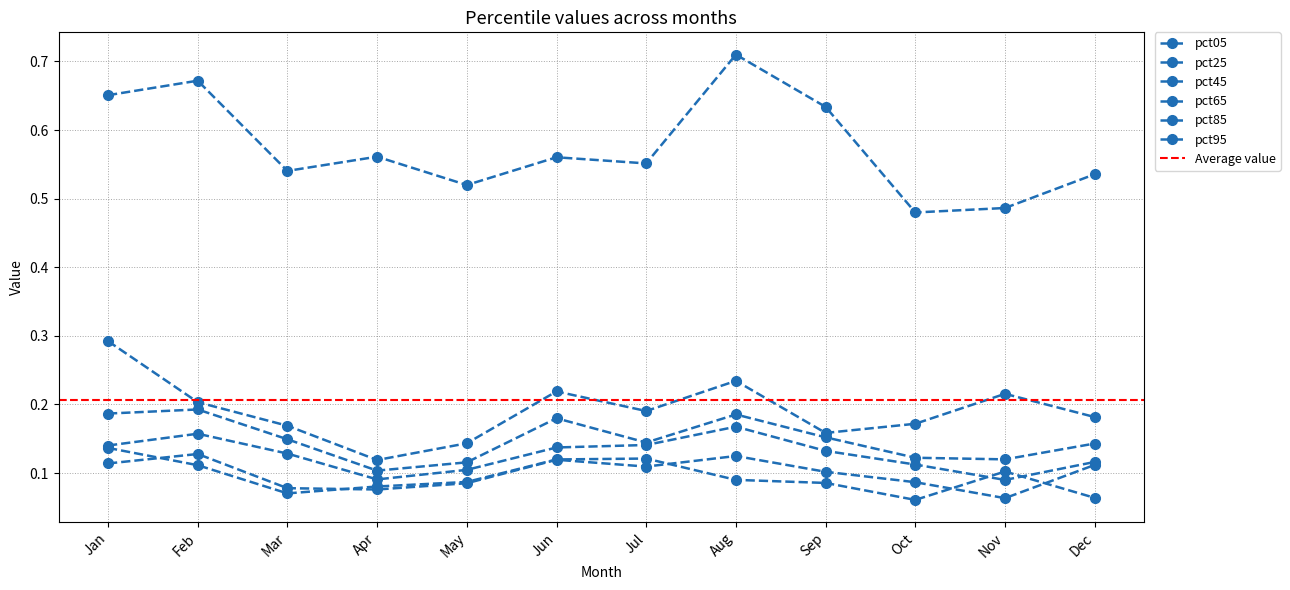

Reading left to right, what are all the values shown in this chart?

pct05: Jan=0.1	Feb=0.1	Mar=0.1	Apr=0.1	May=0.1	Jun=0.1	Jul=0.1	Aug=0.1	Sep=0.1	Oct=0.1	Nov=0.1	Dec=0.1
pct25: Jan=0.1	Feb=0.1	Mar=0.1	Apr=0.1	May=0.1	Jun=0.1	Jul=0.1	Aug=0.1	Sep=0.1	Oct=0.1	Nov=0.1	Dec=0.1
pct45: Jan=0.1	Feb=0.2	Mar=0.1	Apr=0.1	May=0.1	Jun=0.1	Jul=0.1	Aug=0.2	Sep=0.1	Oct=0.1	Nov=0.1	Dec=0.1
pct65: Jan=0.2	Feb=0.2	Mar=0.1	Apr=0.1	May=0.1	Jun=0.2	Jul=0.1	Aug=0.2	Sep=0.2	Oct=0.1	Nov=0.1	Dec=0.1
pct85: Jan=0.3	Feb=0.2	Mar=0.2	Apr=0.1	May=0.1	Jun=0.2	Jul=0.2	Aug=0.2	Sep=0.2	Oct=0.2	Nov=0.2	Dec=0.2
pct95: Jan=0.7	Feb=0.7	Mar=0.5	Apr=0.6	May=0.5	Jun=0.6	Jul=0.6	Aug=0.7	Sep=0.6	Oct=0.5	Nov=0.5	Dec=0.5